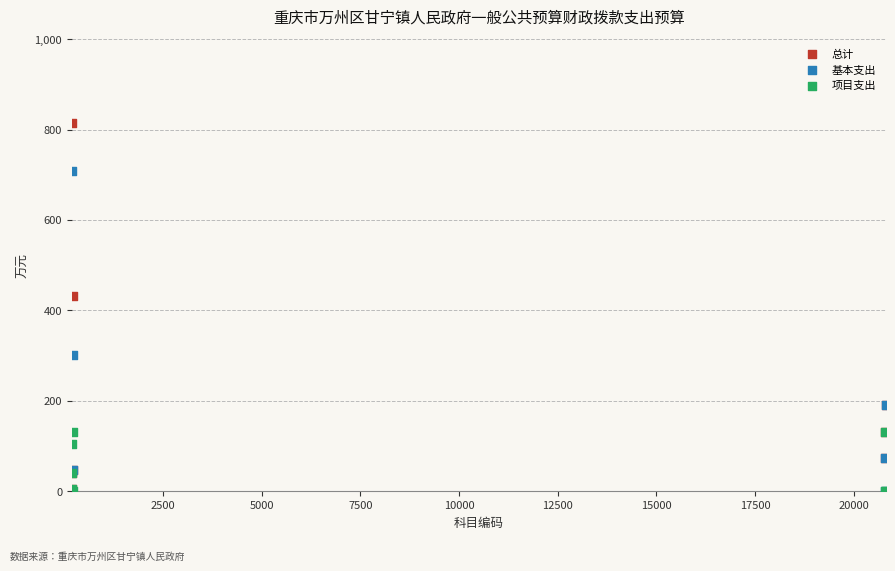

In the 基本支出 series, what Y value is closest to 354?

301.5